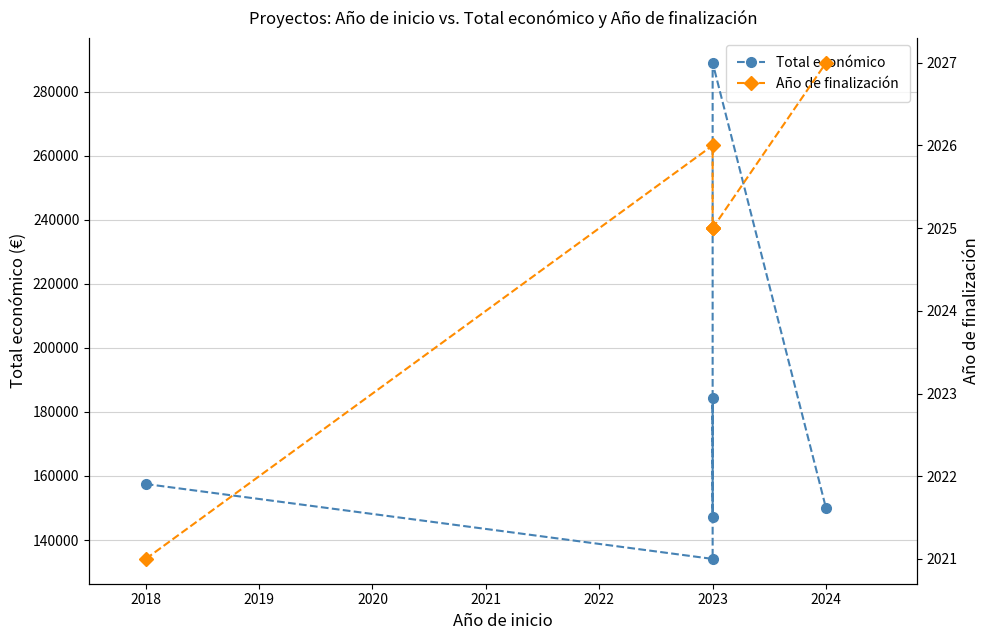

True or false: Total económico and Año de finalización intersect in this chart.

False